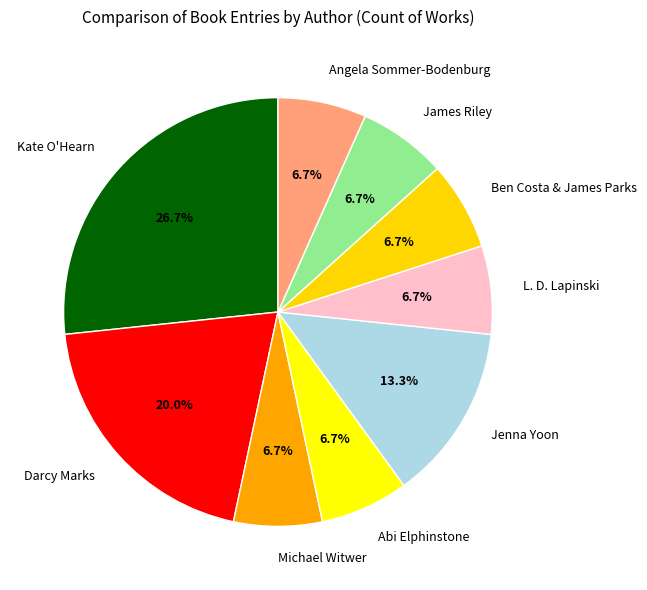

What portion of the pie excludes Abi Elphinstone?

93.3%